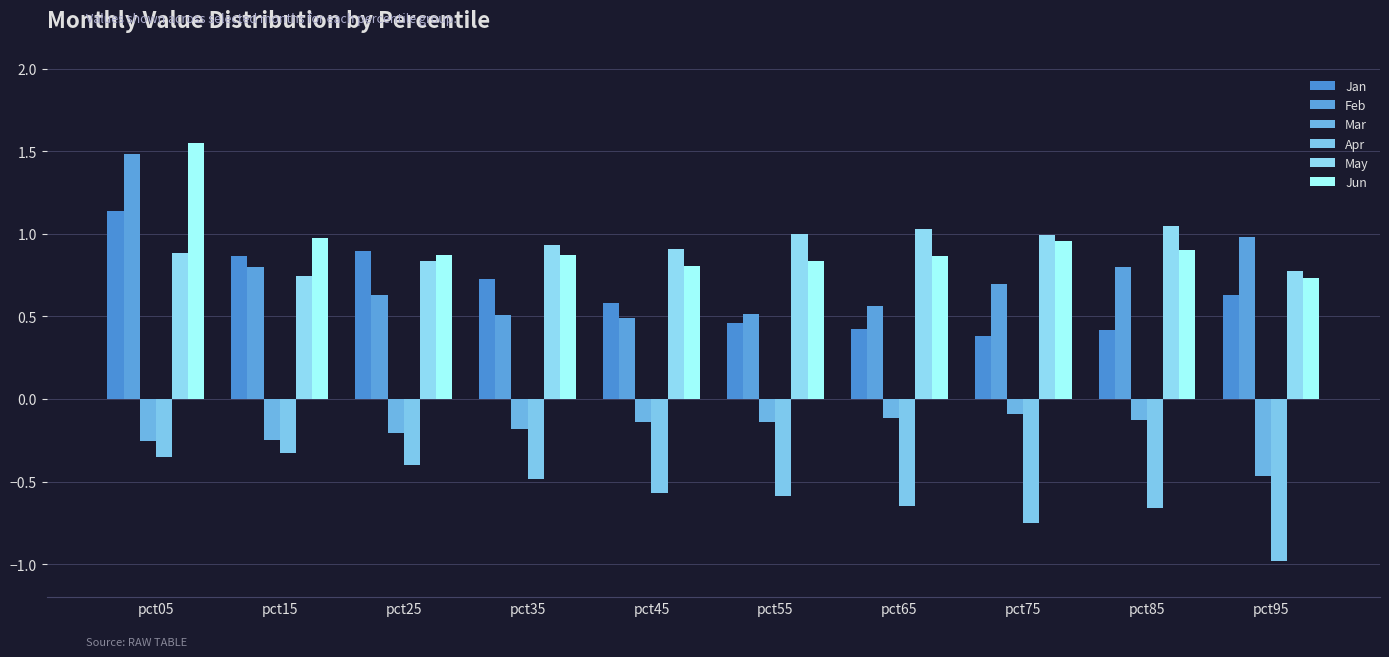

Between pct35 and pct95, which series saw the biggest shift?

Apr